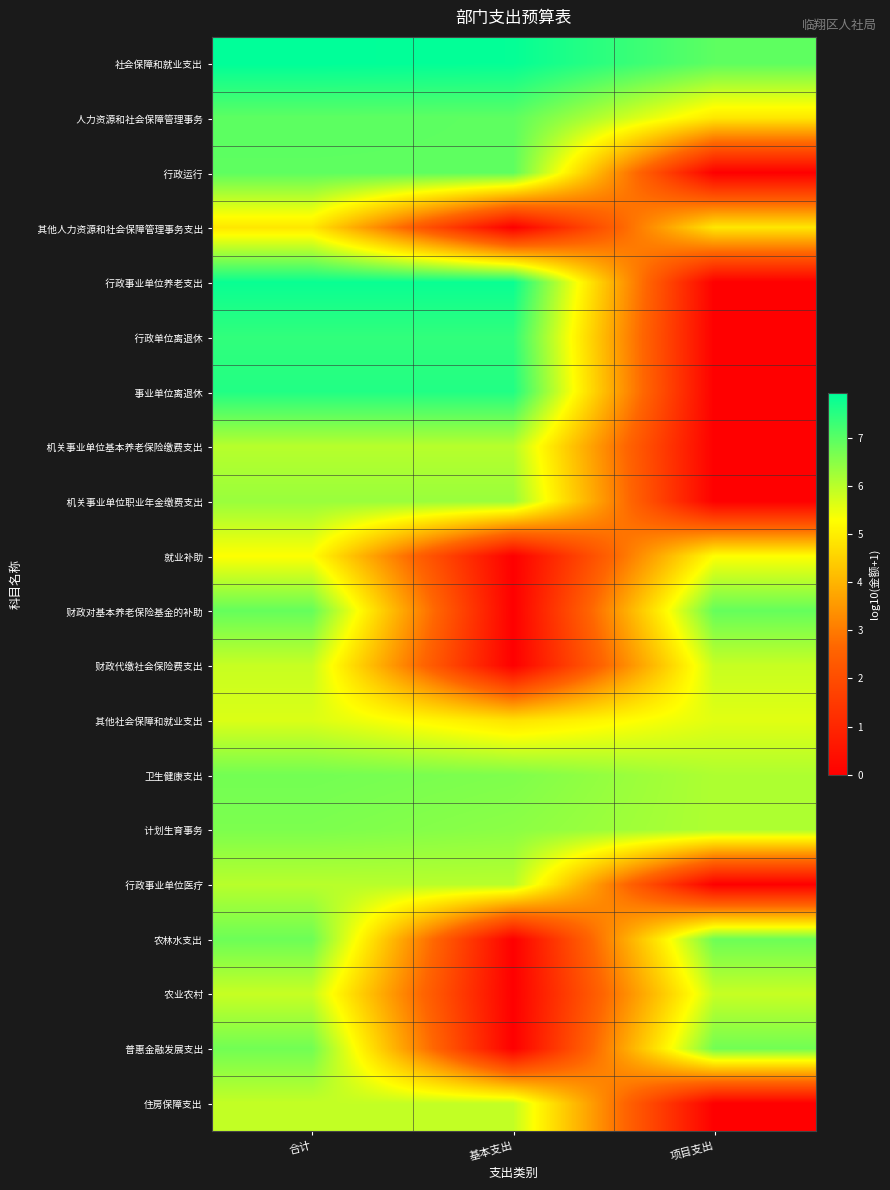

How many series are shown in this chart?

20